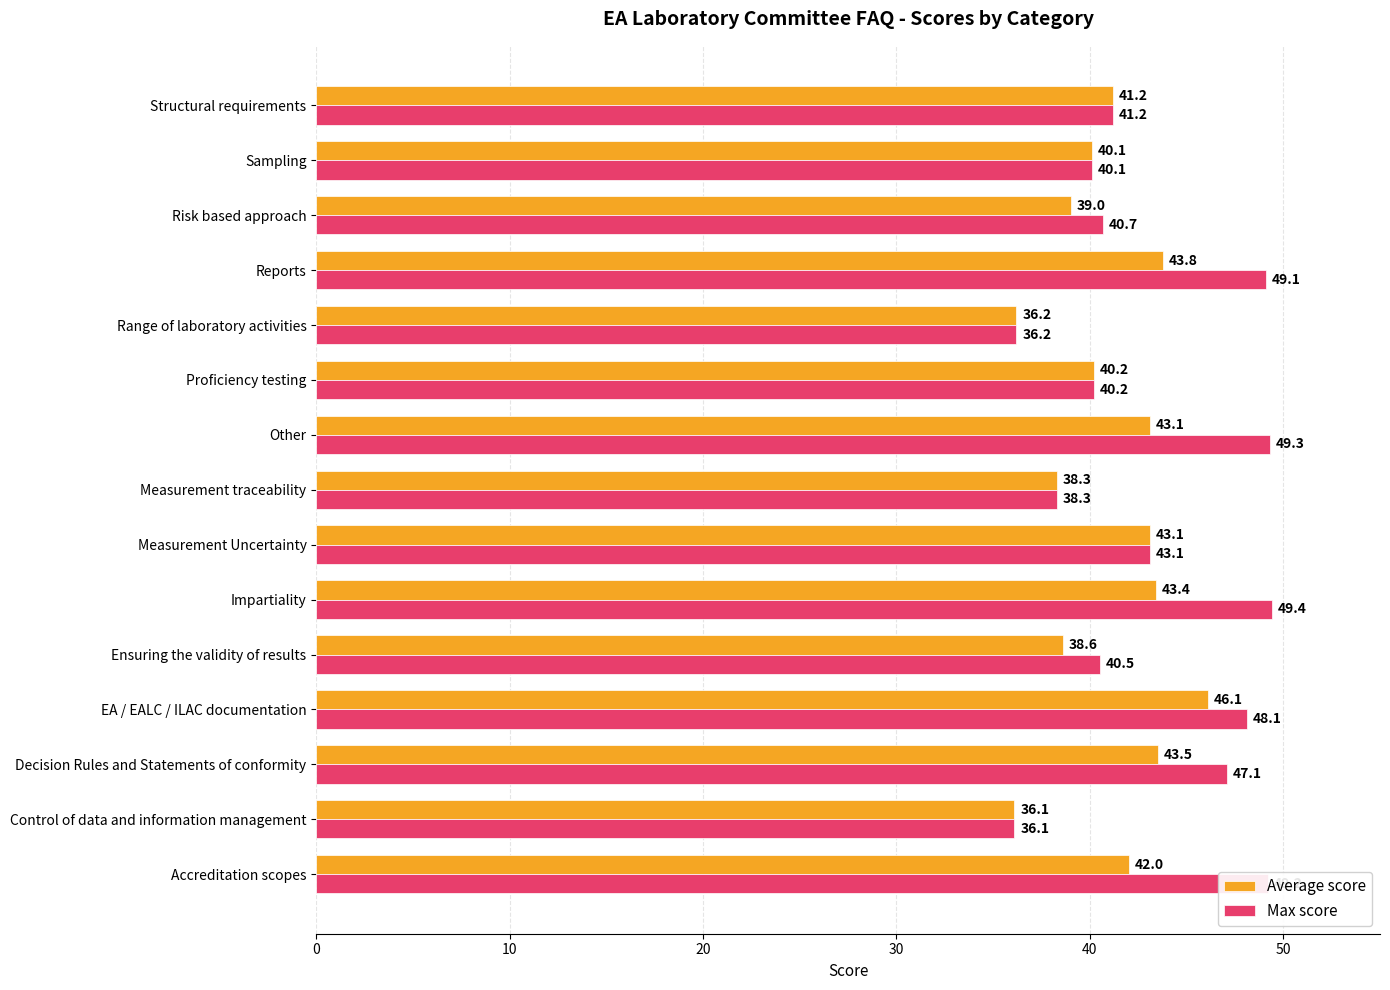

What is the difference between the maximum and second lowest values in the Average score series?

9.9